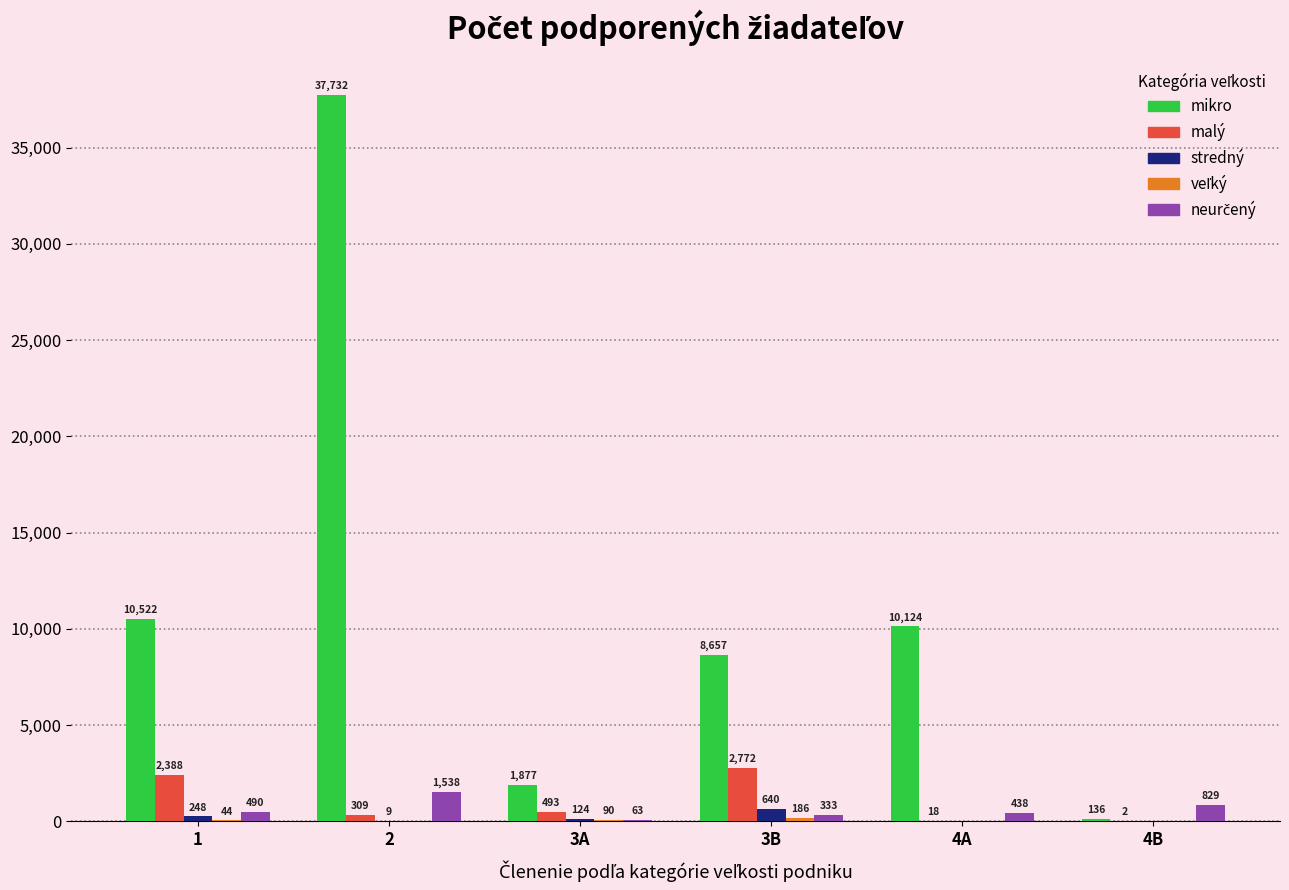

What is the total value across all series at 4A?

10580